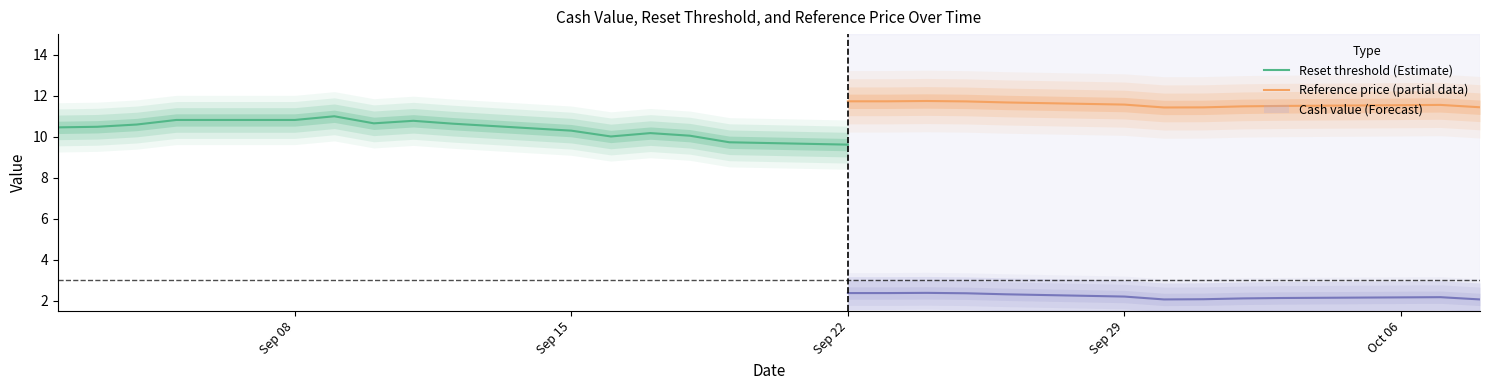

What is the lowest value of the Reset threshold (Estimate) series?

9.6